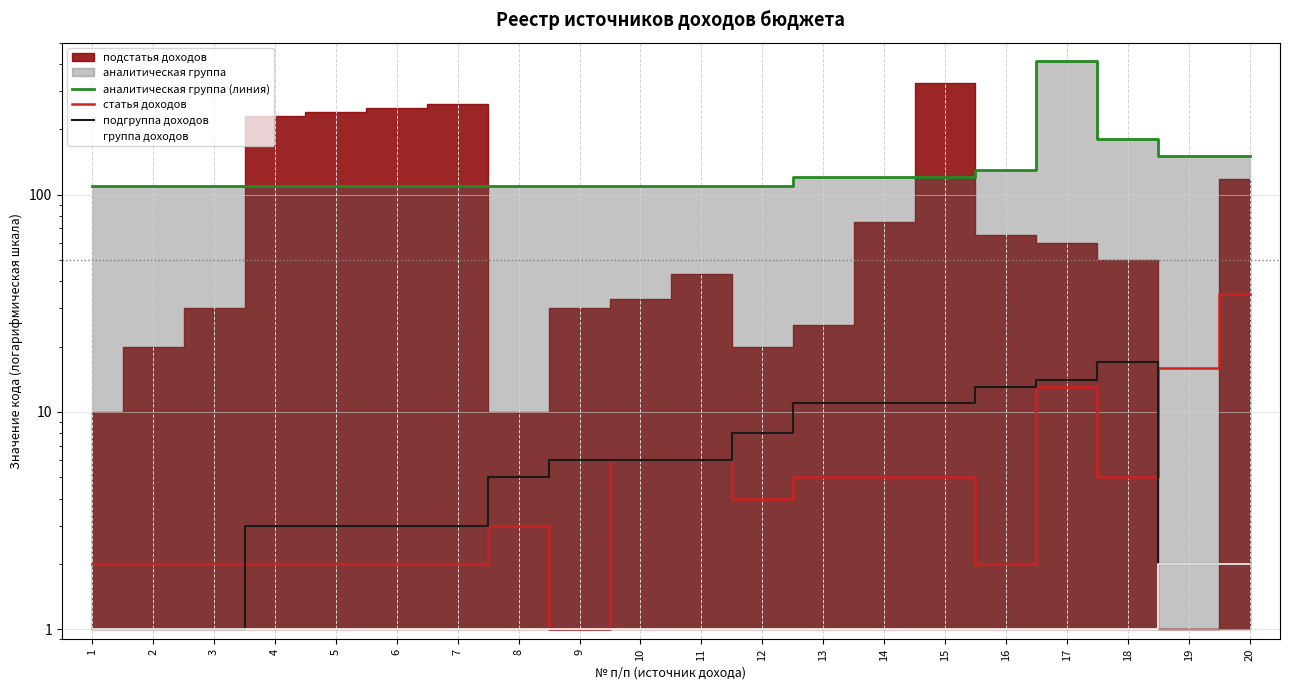

What is the difference between the highest and lowest values at 11?

109